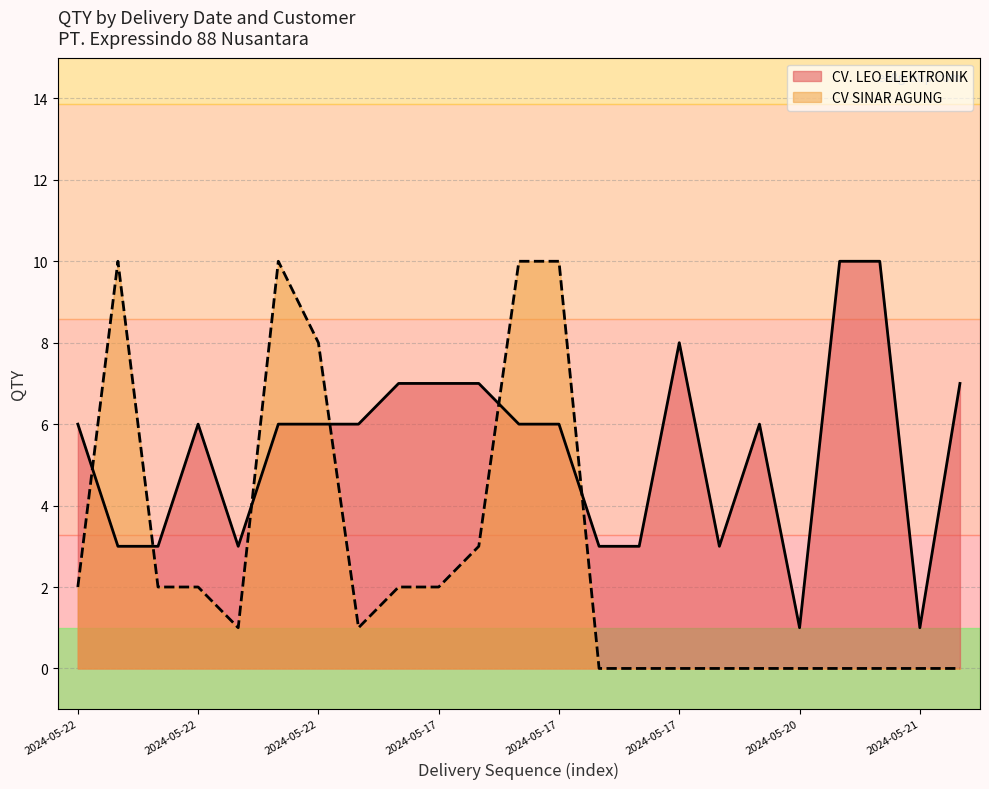

Does the chart have visible grid lines?

Yes